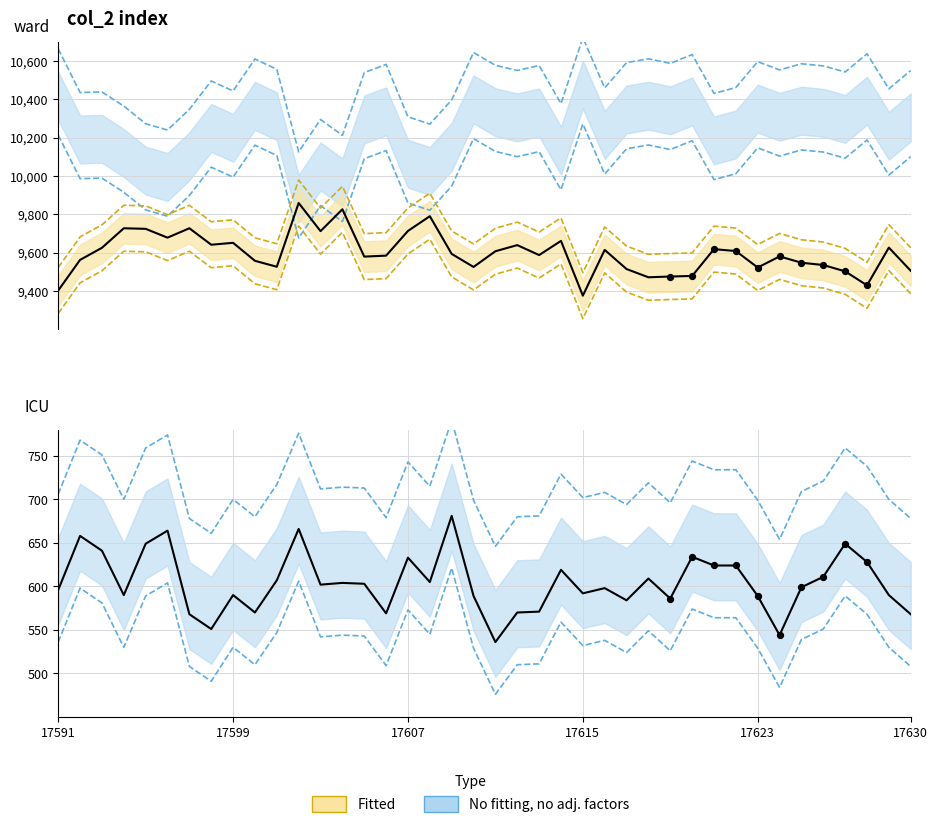

At how many categories does at least one series exceed 4026?

40